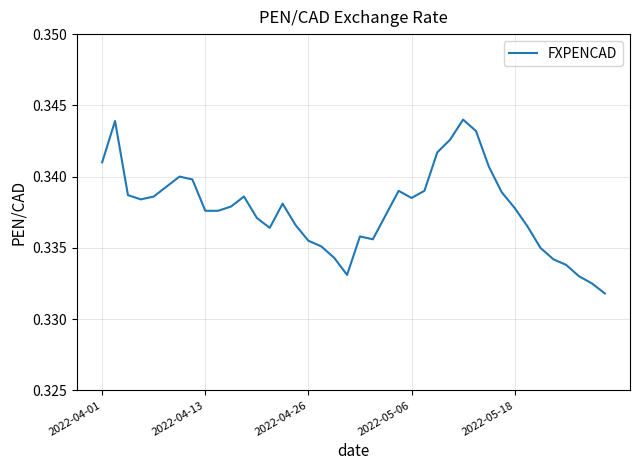

What is the average value?

0.3